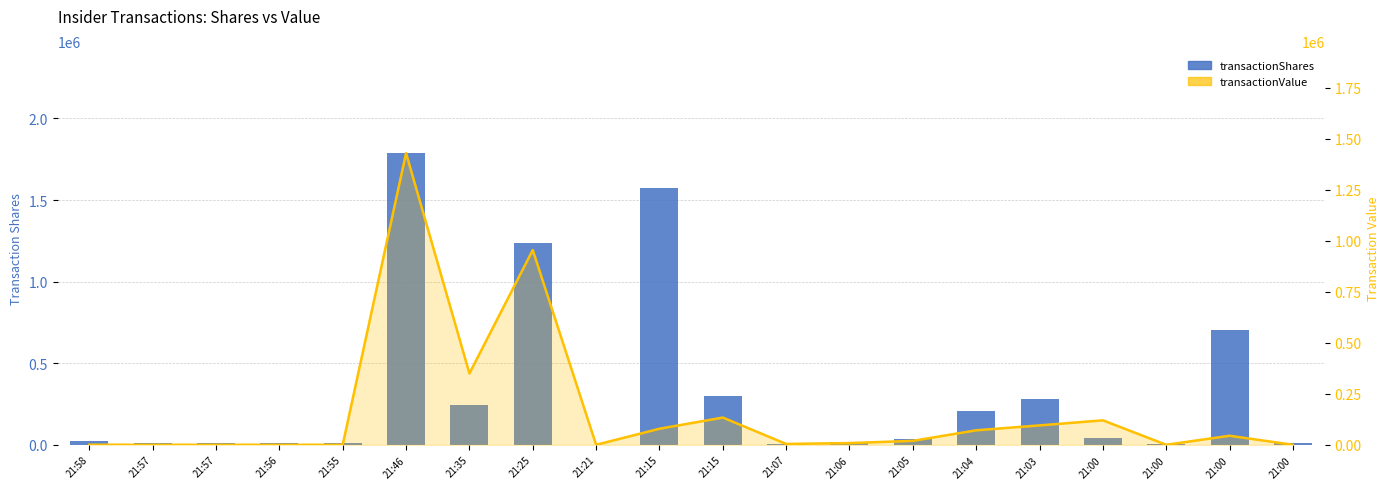

Read the transactionValue value at 21:00.

45.1